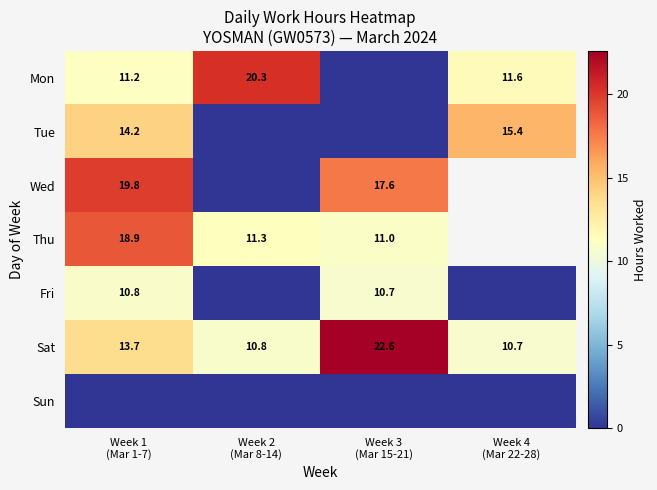

The Thu series shows 7.5 at Week 3 (Mar 15-21). True or false?

False